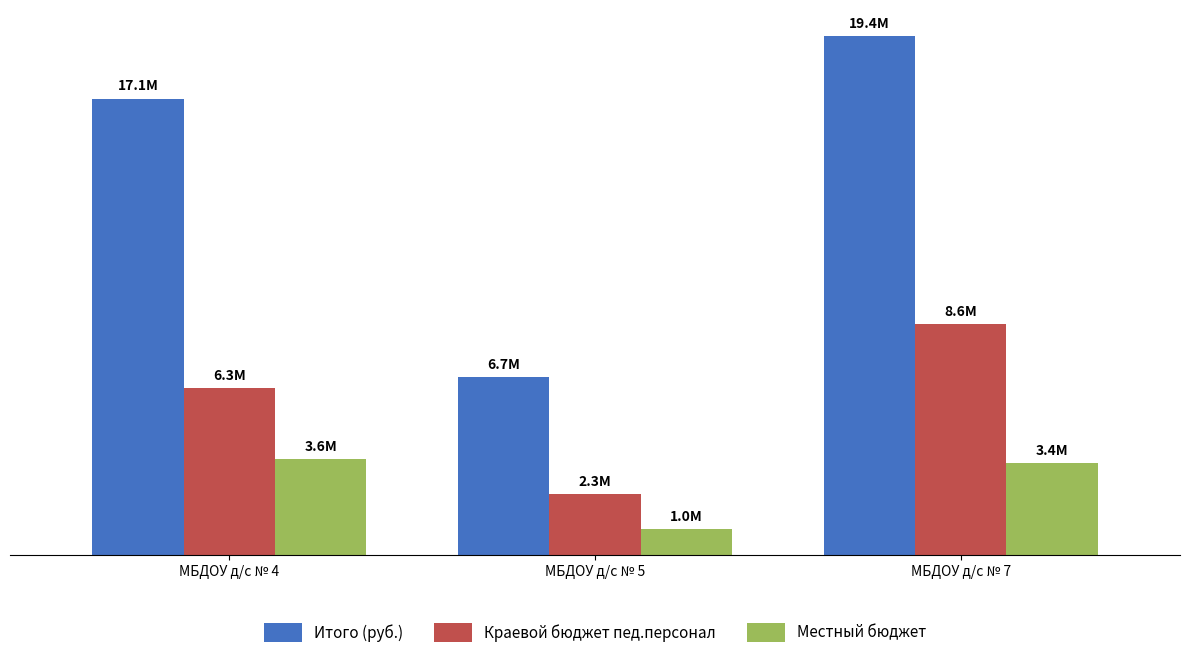

Rank the categories by Местный бюджет value from lowest to highest.

МБДОУ д/с № 5, МБДОУ д/с № 7, МБДОУ д/с № 4